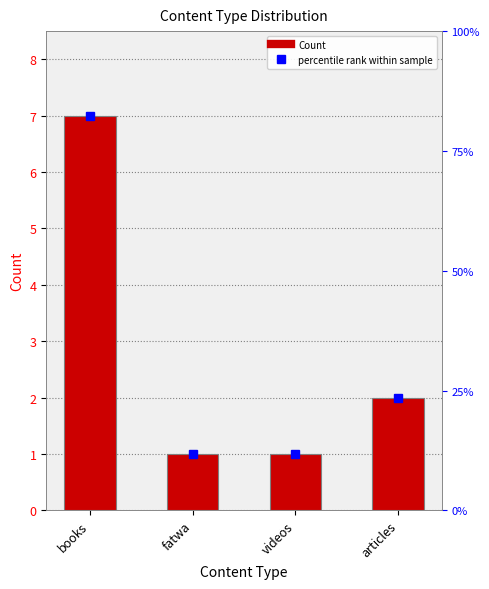

What is the change in value from fatwa to articles?

+1